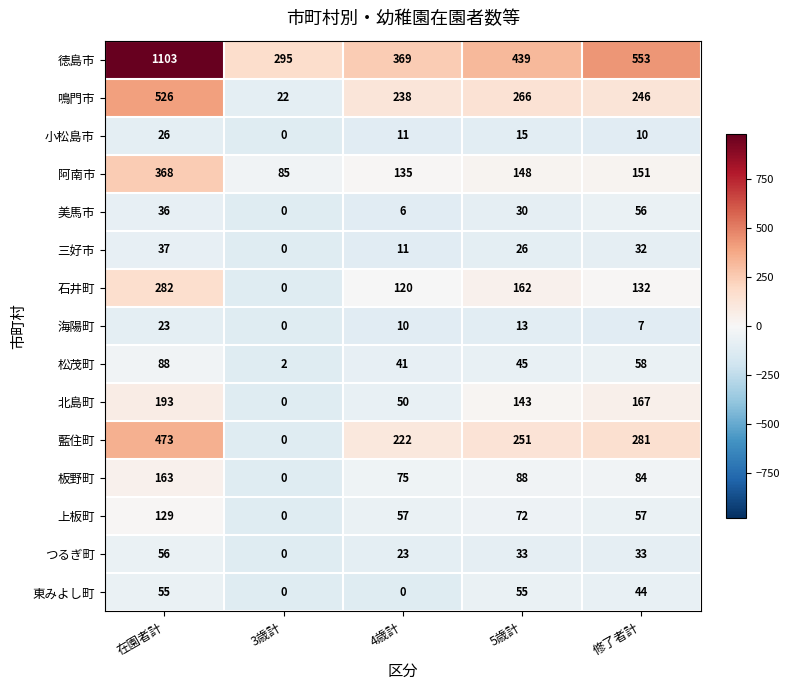

At which label does 上板町 reach its minimum?

3歳計